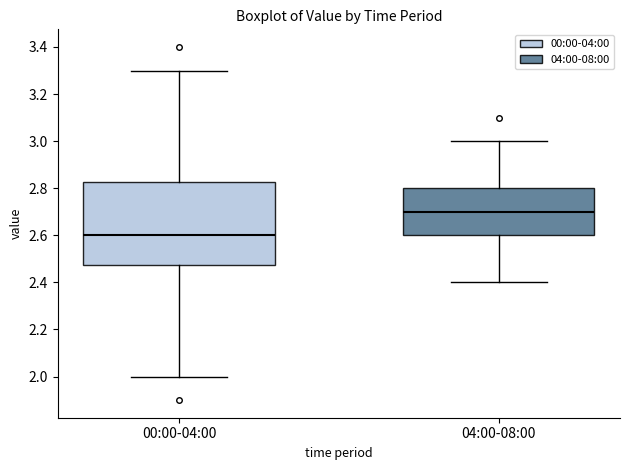

Which box's median line is the highest?

04:00-08:00